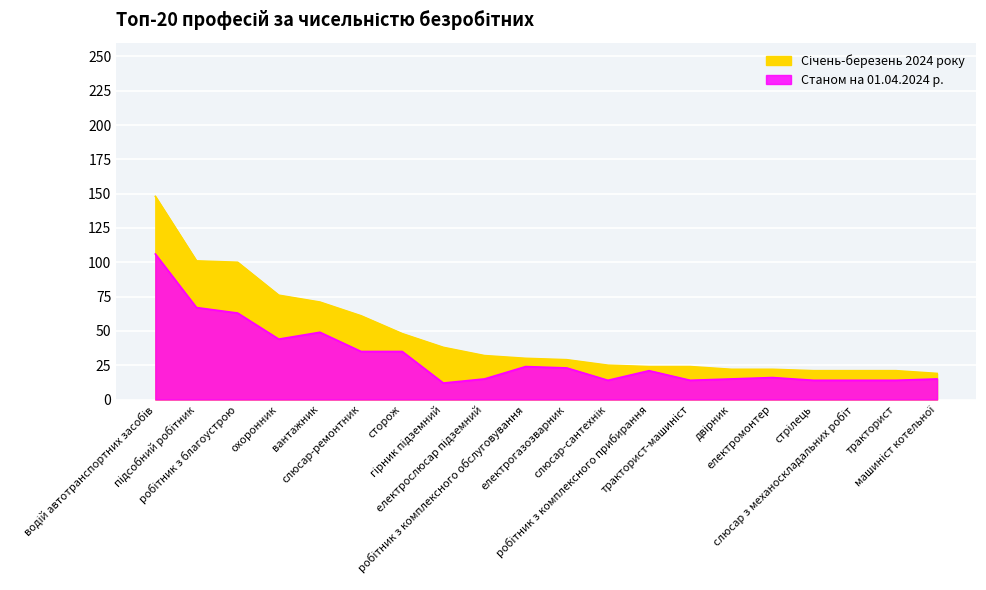

At робітник з комплексного обслуговування, list the series in order from smallest to largest.

Станом на 01.04.2024 р., Січень-березень 2024 року